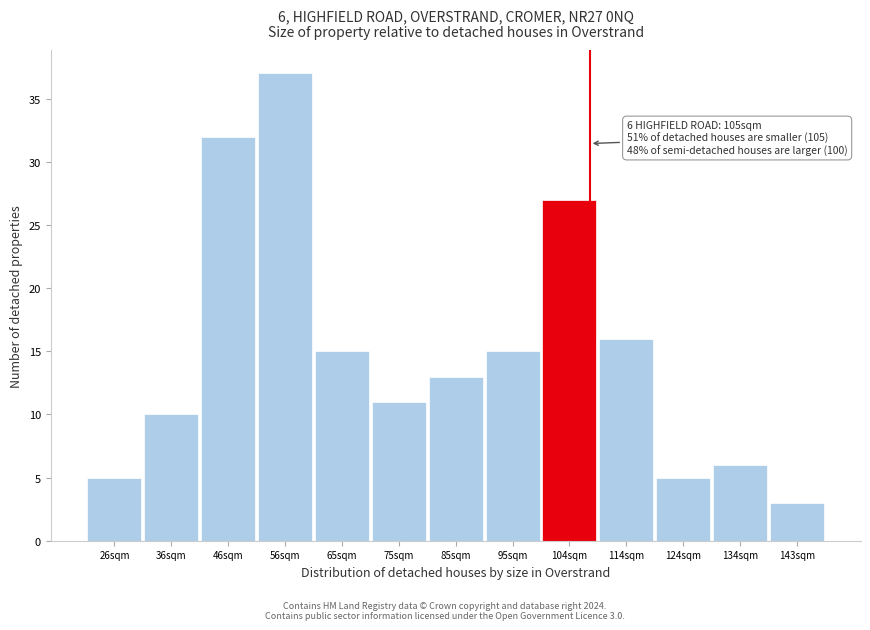

Reading right to left, transcribe all the data shown in this chart.

3	6	5	16	27	15	13	11	15	37	32	10	5